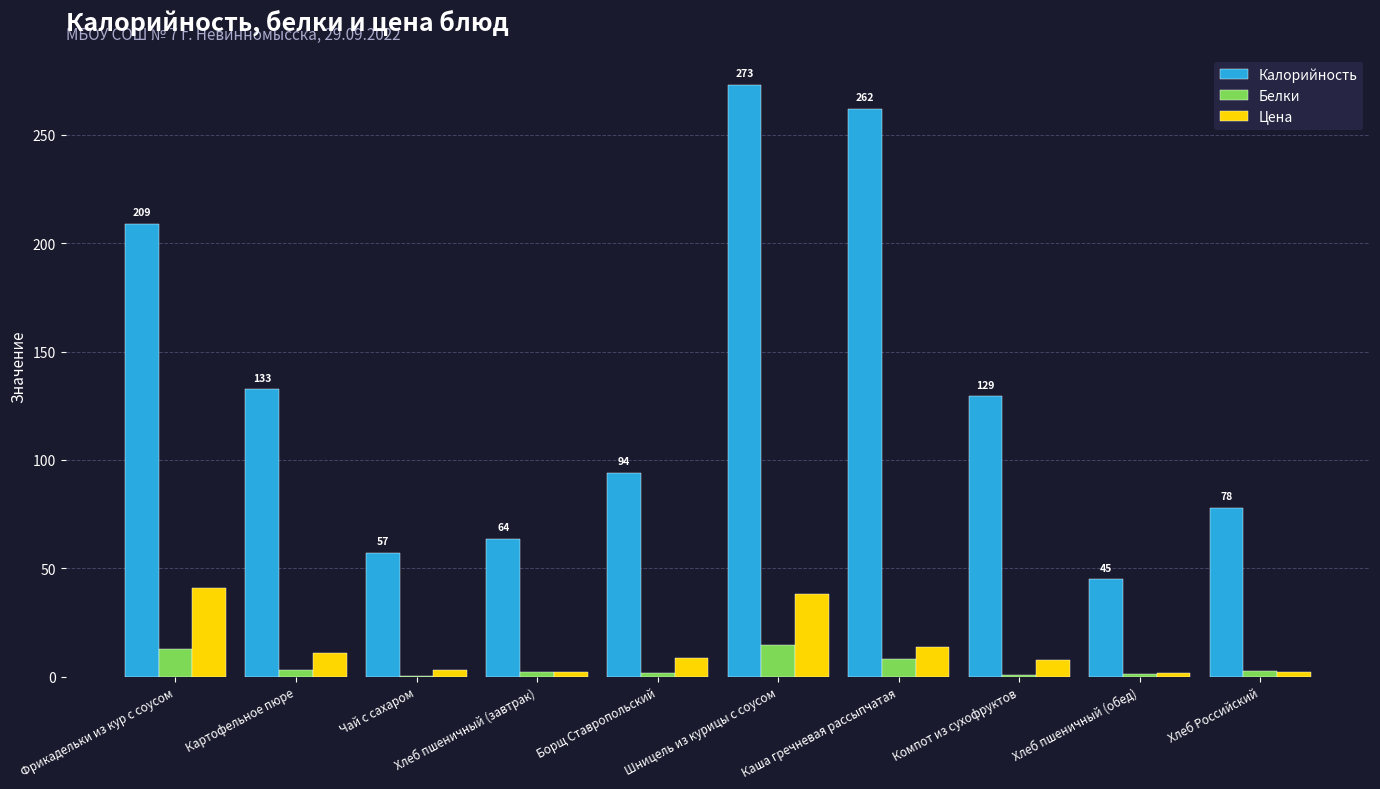

At which category is the sum across all series the highest?

Шницель из курицы с соусом